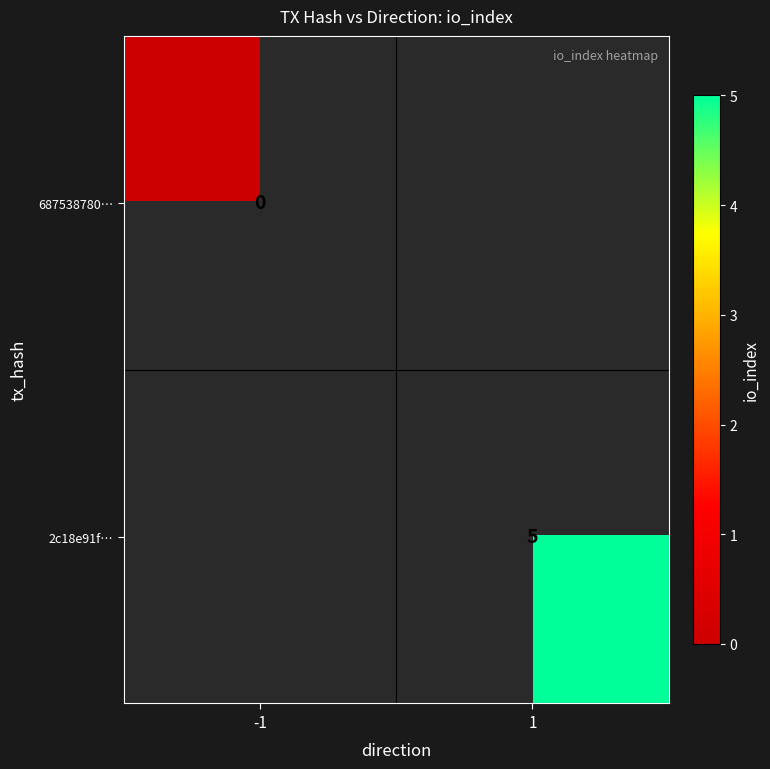

True or false: 2c18e91f… has a value of 2 at 1.

False